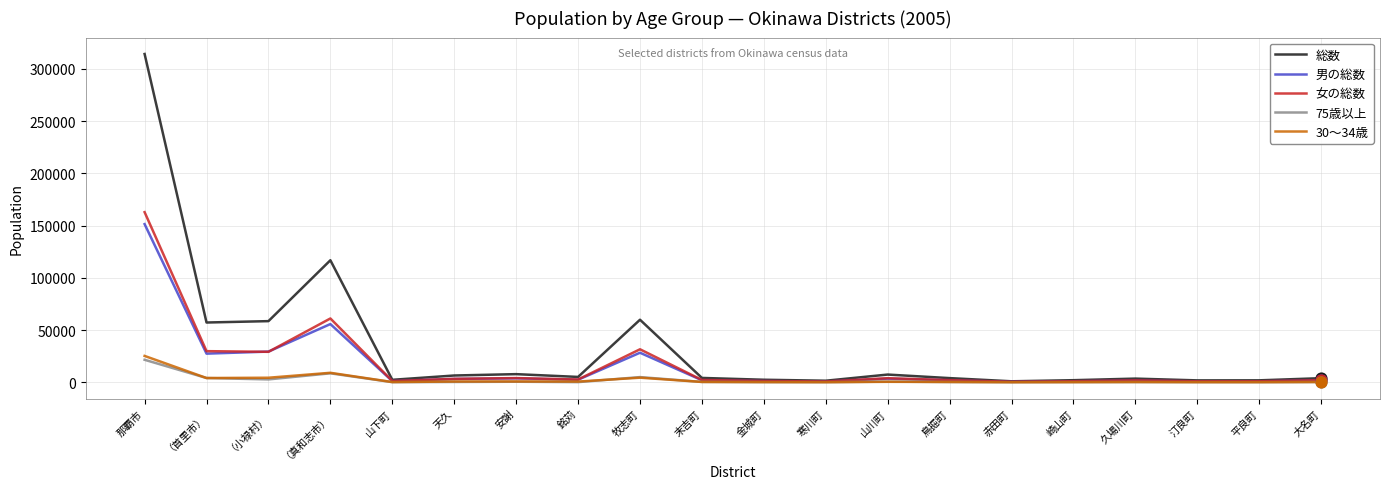

What are all the series names shown in the legend?

総数, 男の総数, 女の総数, 75歳以上, 30〜34歳